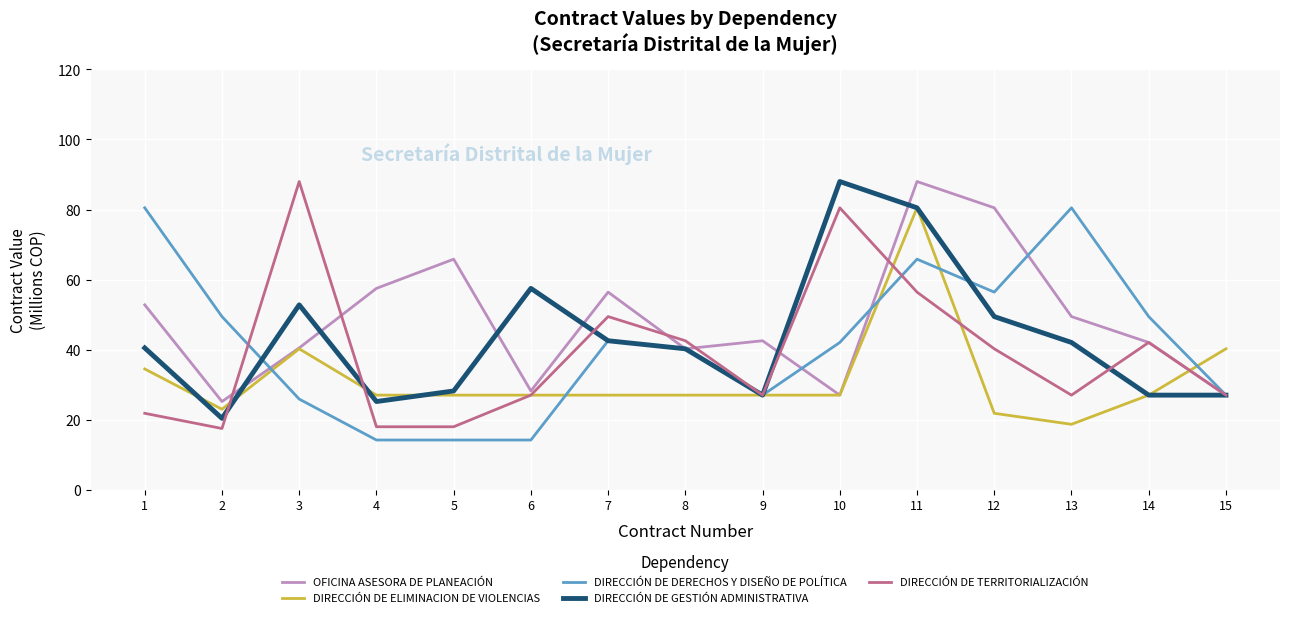

What is the greatest value displayed?

88.0